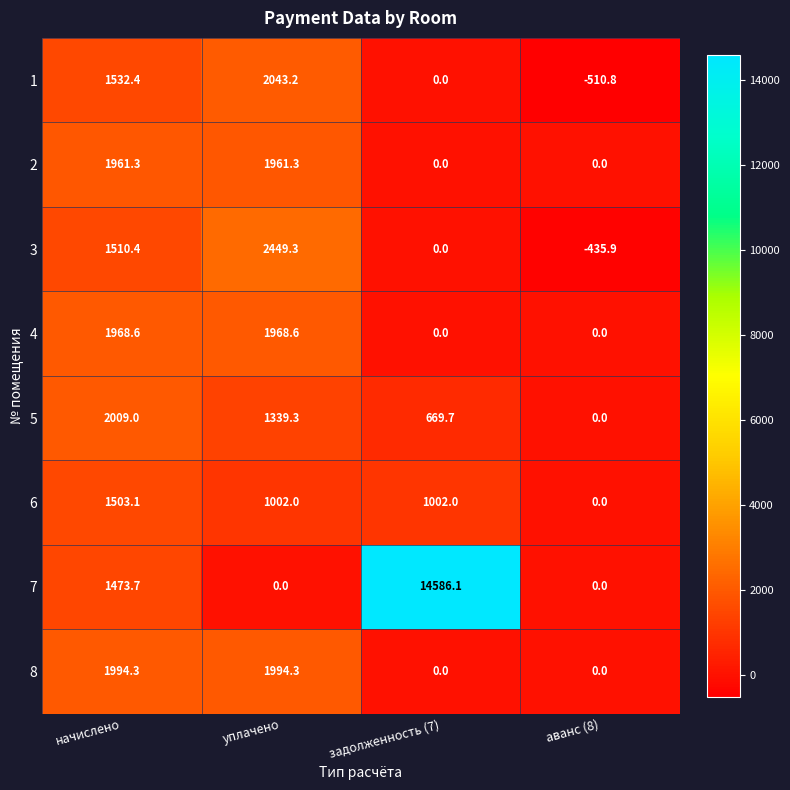

The 8 series shows 0.0 at задолженность (7). True or false?

True